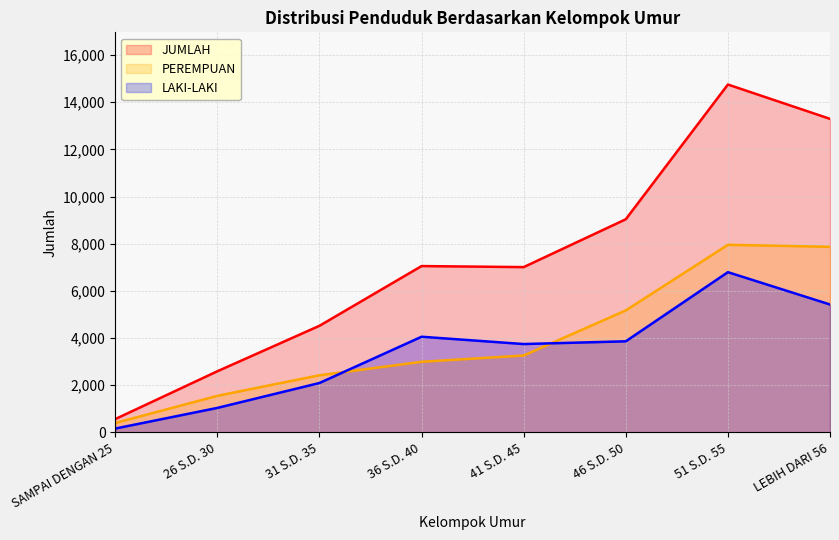

Reading left to right, transcribe all the data shown in this chart.

LAKI-LAKI: 166	1041	2097	4058	3748	3864	6795	5425
PEREMPUAN: 401	1553	2425	2996	3262	5174	7955	7870
JUMLAH: 567	2594	4522	7054	7010	9038	14750	13295